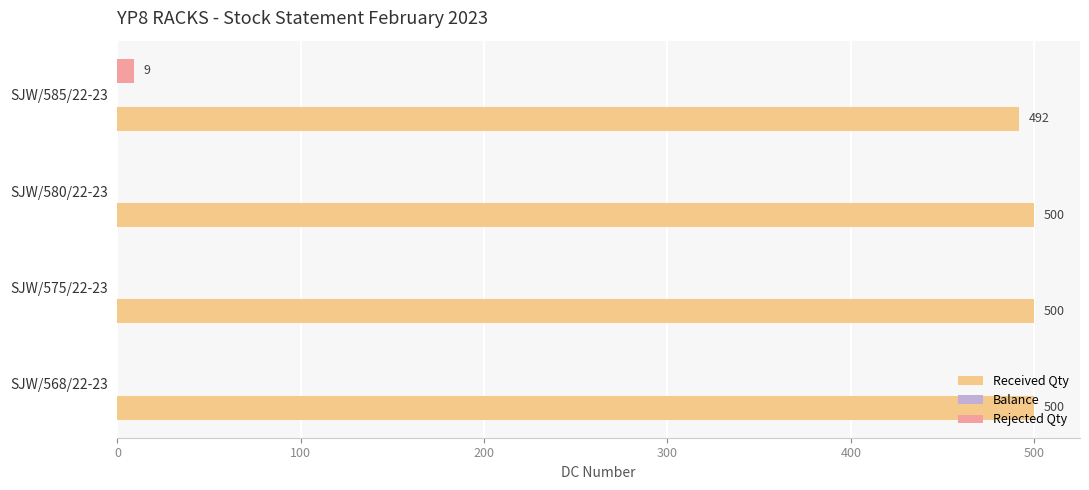

Is it true that Received Qty equals 500 at SJW/568/22-23?

True